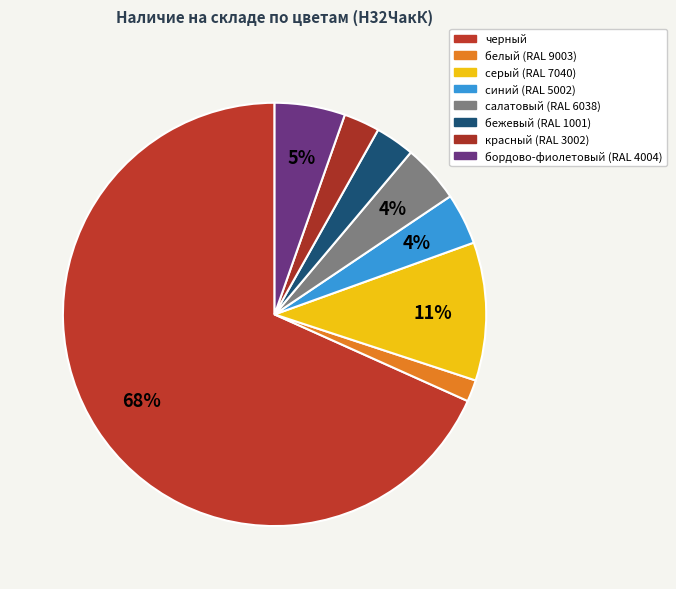

To the nearest percent, what is the difference between the largest and smallest slice percentages?

67%